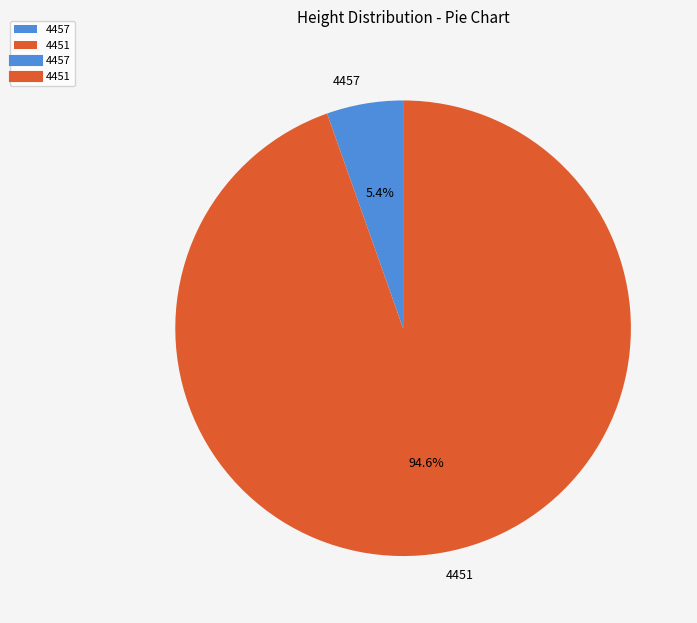

Do 4457 and 4451 together represent more than half of the pie?

Yes